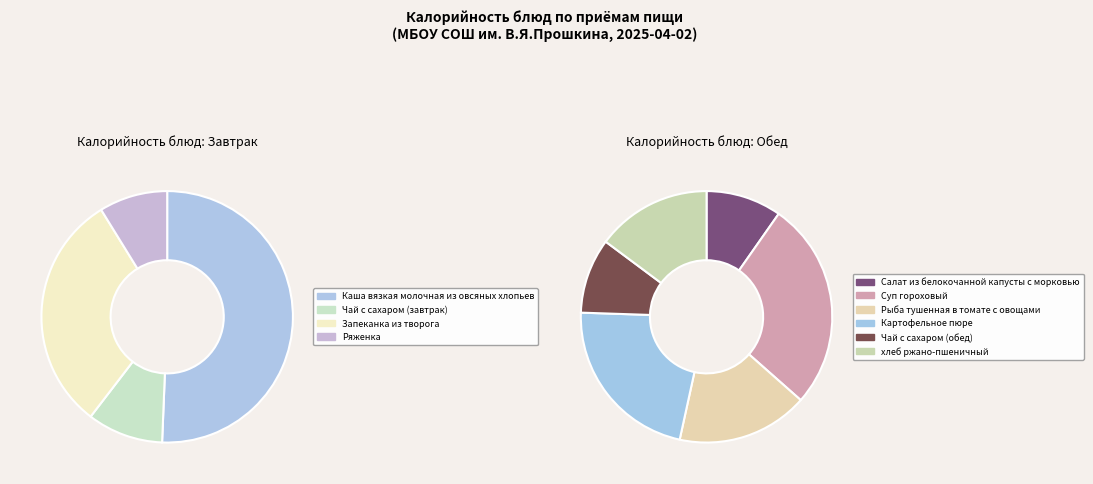

Is there any slice that represents more than half of the pie?

No